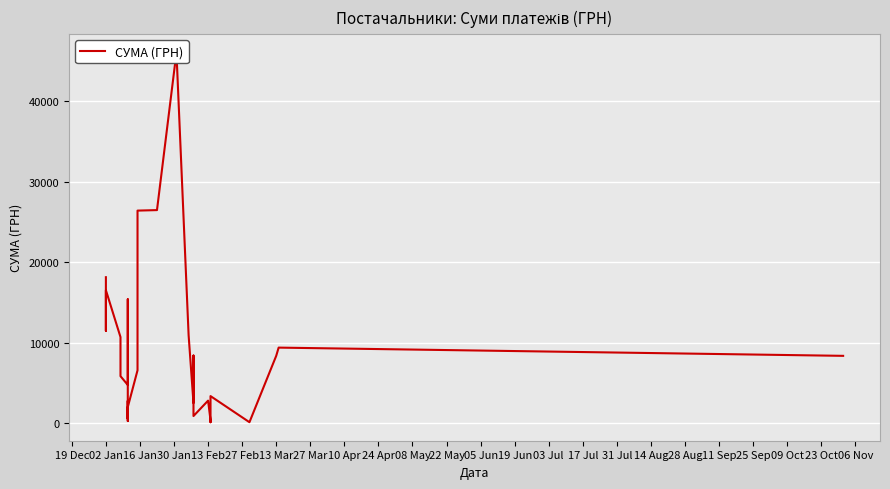

What is the label of the 12th point from the right?

17 Jul